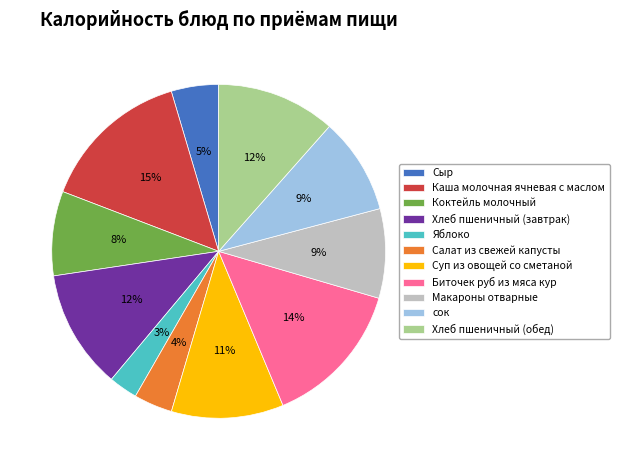

Approximately how many times larger is the value at Яблоко compared to Биточек руб из мяса кур?

0.2